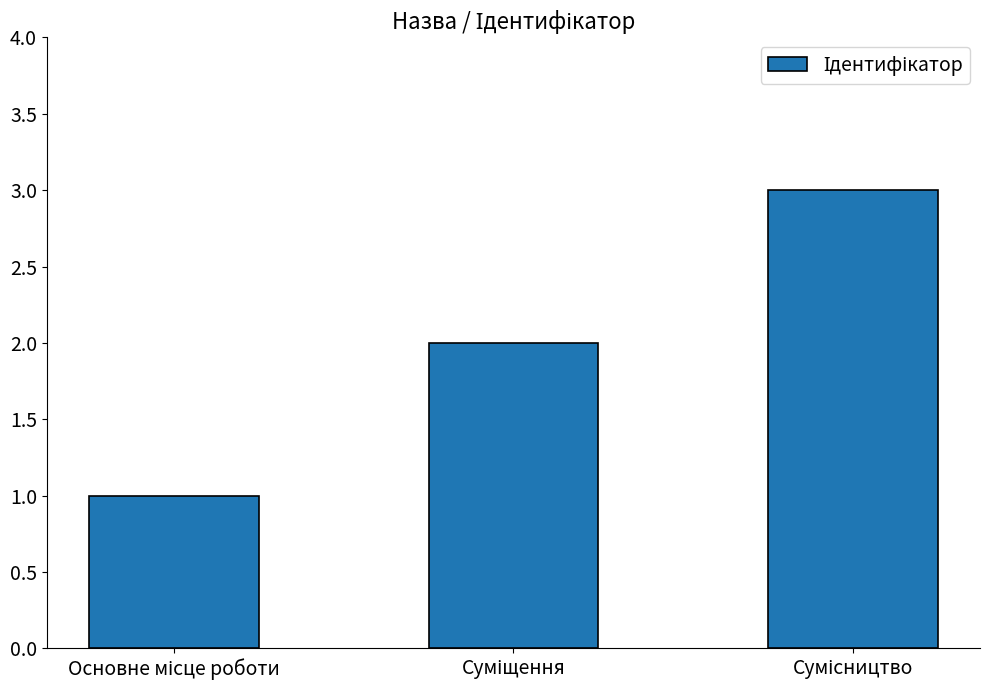

What is the maximum value shown in the chart?

3